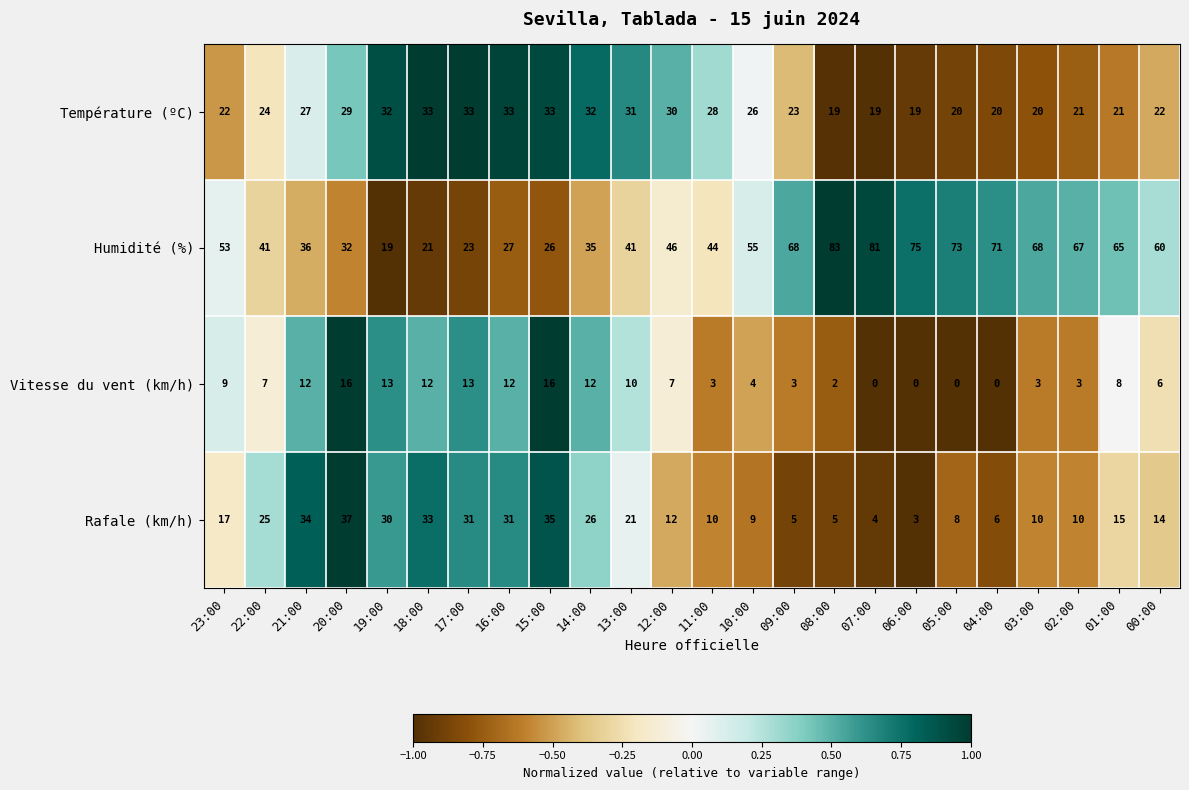

Which series has the largest total across all categories?

Humidité (%)